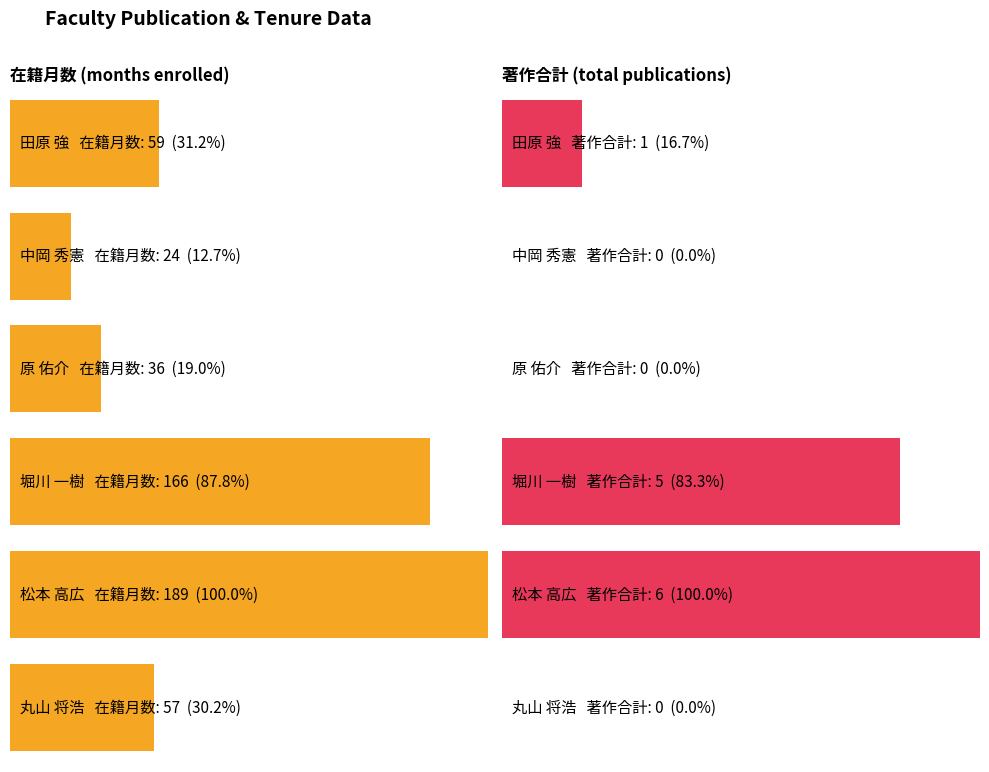

Which series changed the most between 松本 高広 and 丸山 将浩?

在籍月数